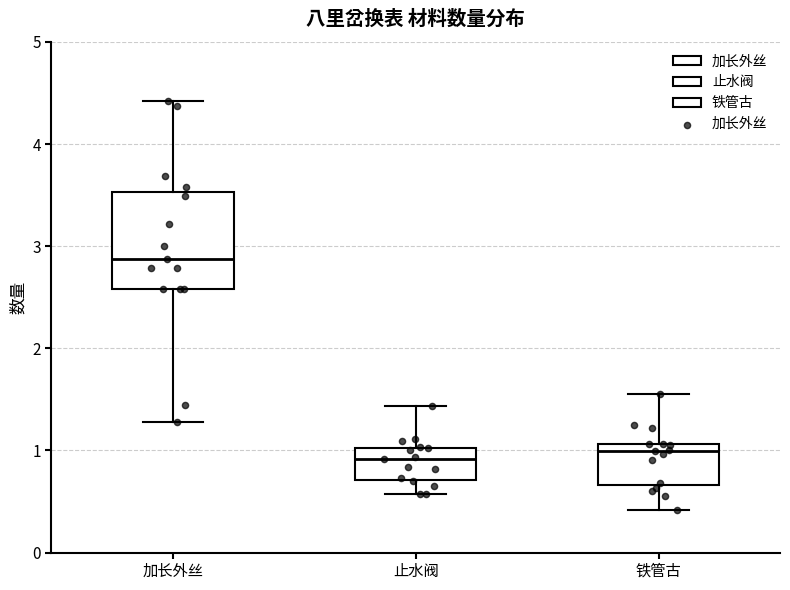

Reading left to right, transcribe this box plot: for each box, give where its median line is, the range the box spans, and where its two whiskers end, as read against the y-axis. The values are not printed on the chart, so give them approximately, as read against the axis.

加长外丝: median 2.9, box 2.6 to 3.5, whiskers 1.3 to 4.4
止水阀: median 0.9, box 0.7 to 1.0, whiskers 0.6 to 1.4
铁管古: median 1.0, box 0.7 to 1.1, whiskers 0.4 to 1.6